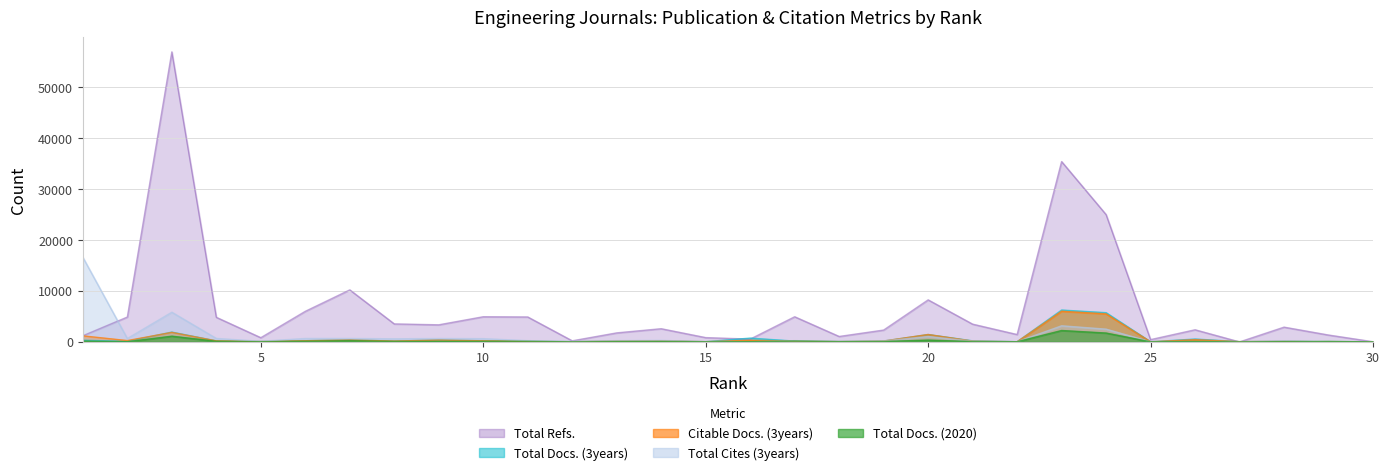

Which has a higher value, 29 or 28?

29